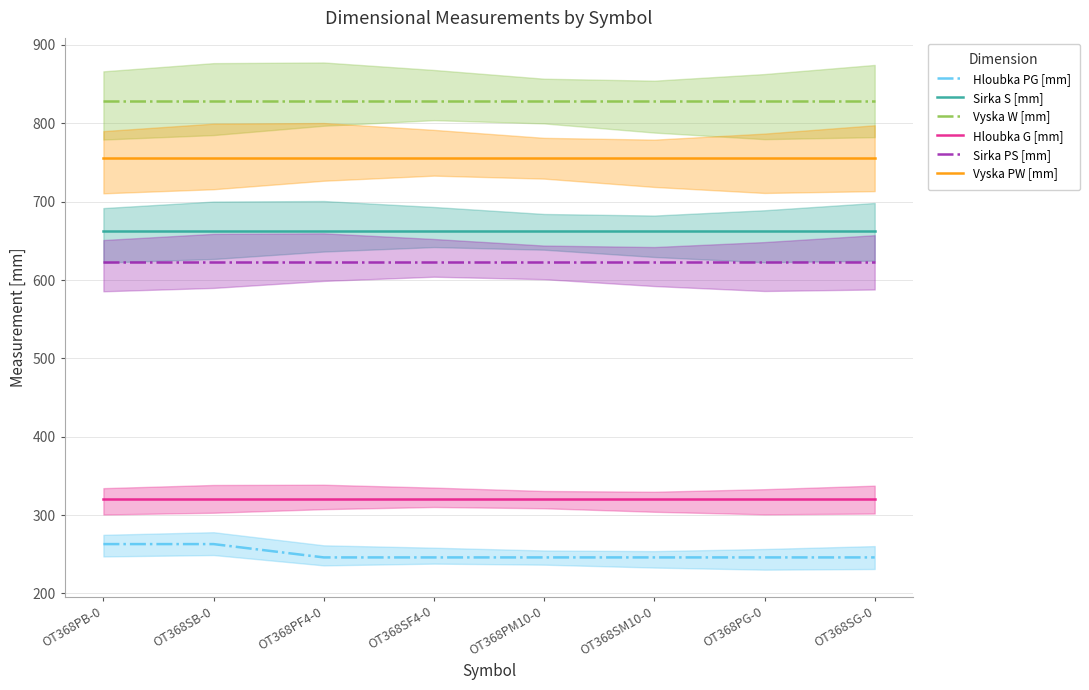

Reading left to right, transcribe all the data shown in this chart.

Hloubka PG [mm]: 263	263	246	246	246	246	246	246
Sirka S [mm]: 662	662	662	662	662	662	662	662
Vyska W [mm]: 829	829	829	829	829	829	829	829
Hloubka G [mm]: 320	320	320	320	320	320	320	320
Sirka PS [mm]: 623	623	623	623	623	623	623	623
Vyska PW [mm]: 756	756	756	756	756	756	756	756